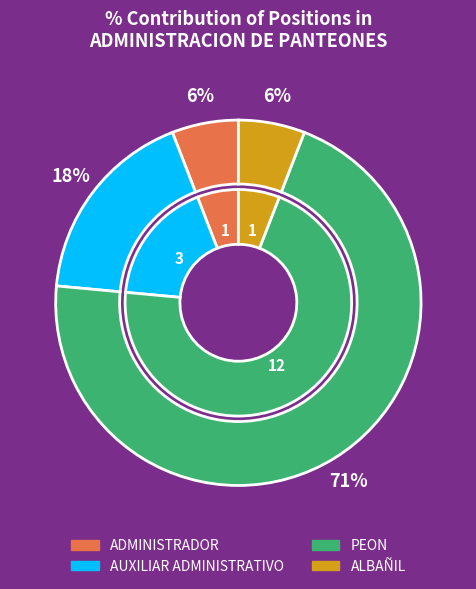

What is the total percentage of ALBAÑIL and AUXILIAR ADMINISTRATIVO?

23.5%